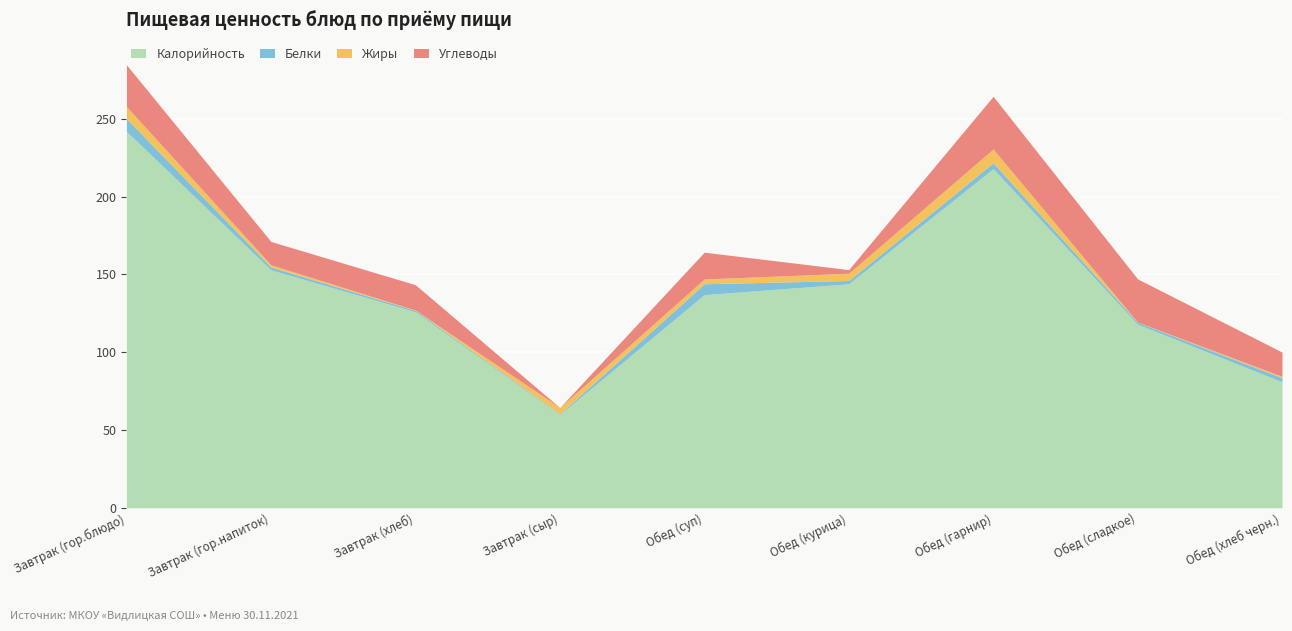

Where does the Углеводы series first go above 16?

Завтрак (гор.блюдо)